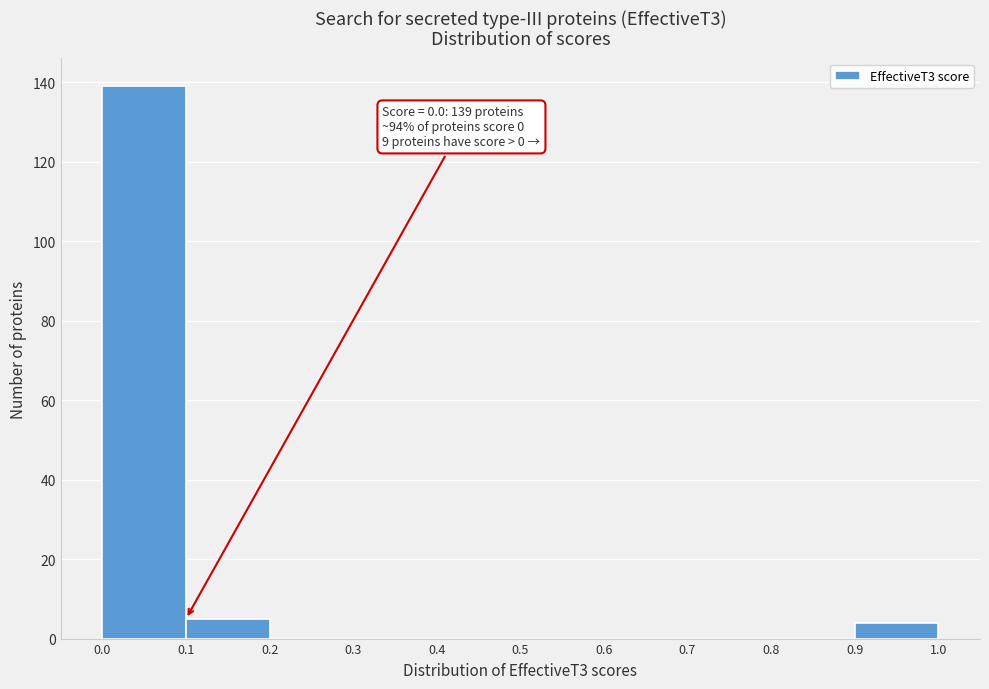

Over which range of the x-axis is the bar tallest?

0.0 to 0.1